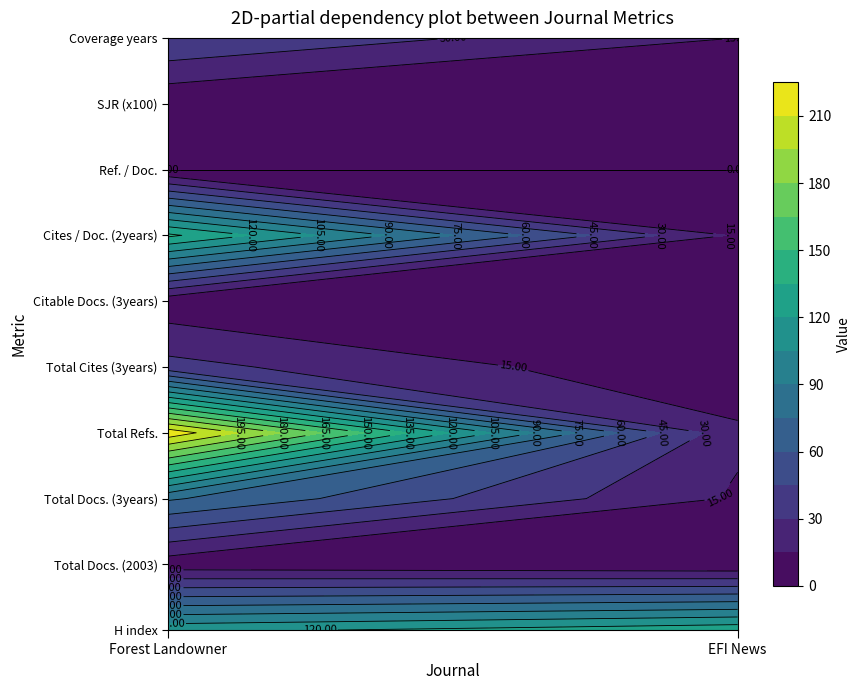

How many series are shown in this chart?

2